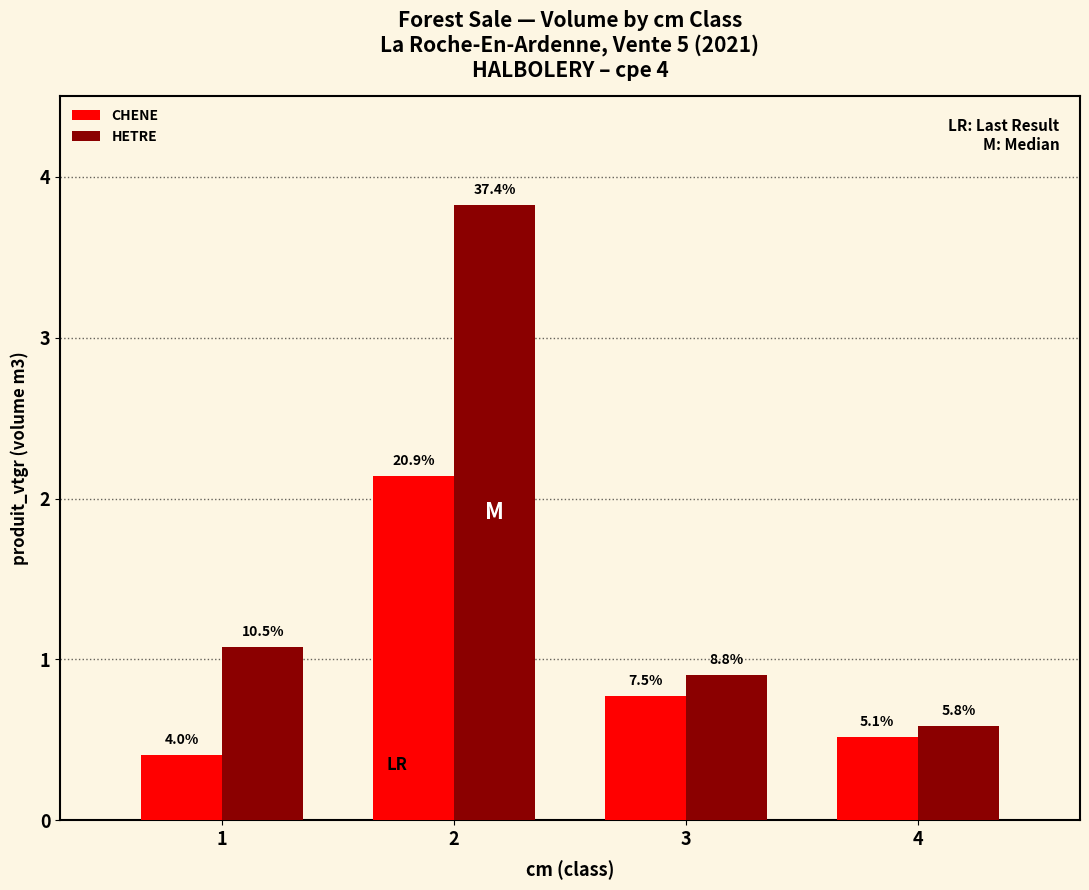

How many groups of bars are there?

4